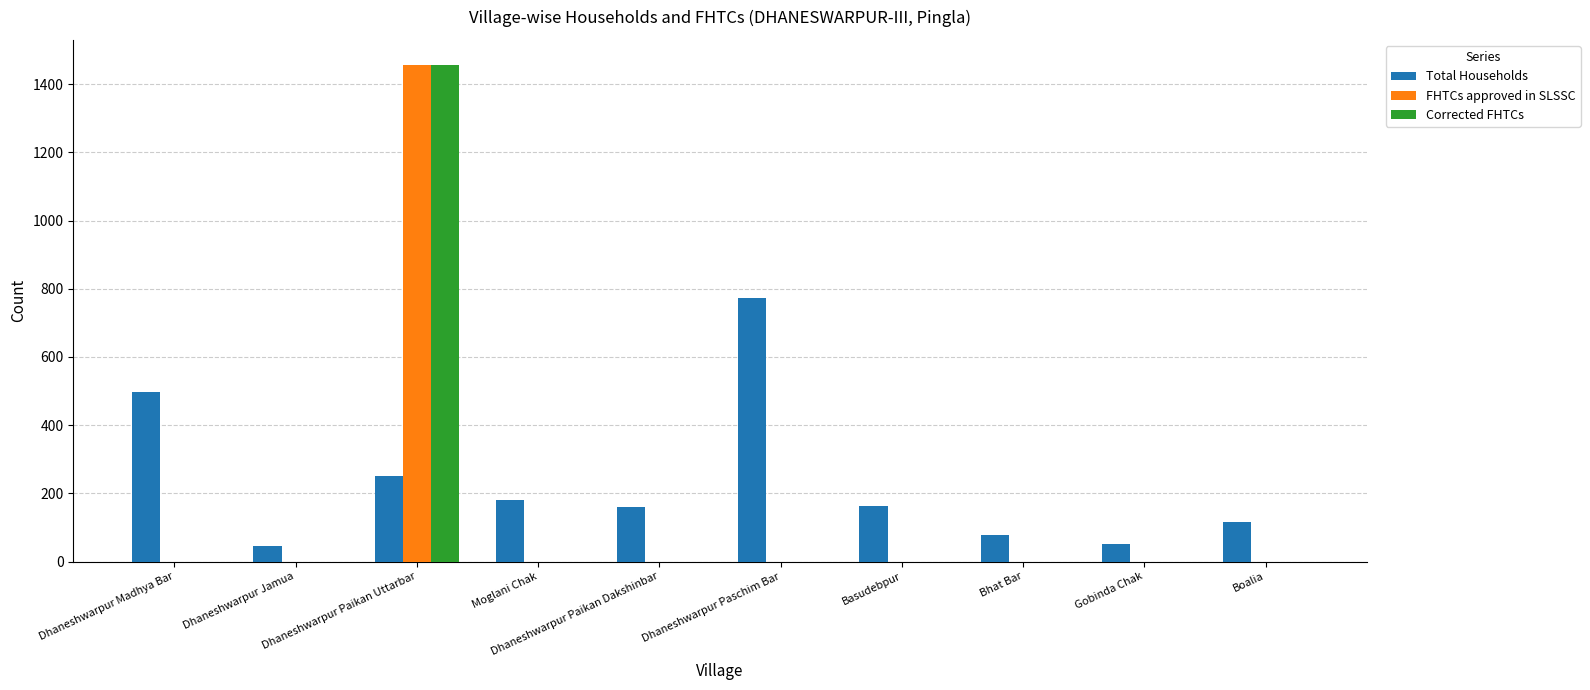

What is the difference between the Total Households values at Dhaneshwarpur Paikan Dakshinbar and Dhaneshwarpur Paikan Uttarbar?

90